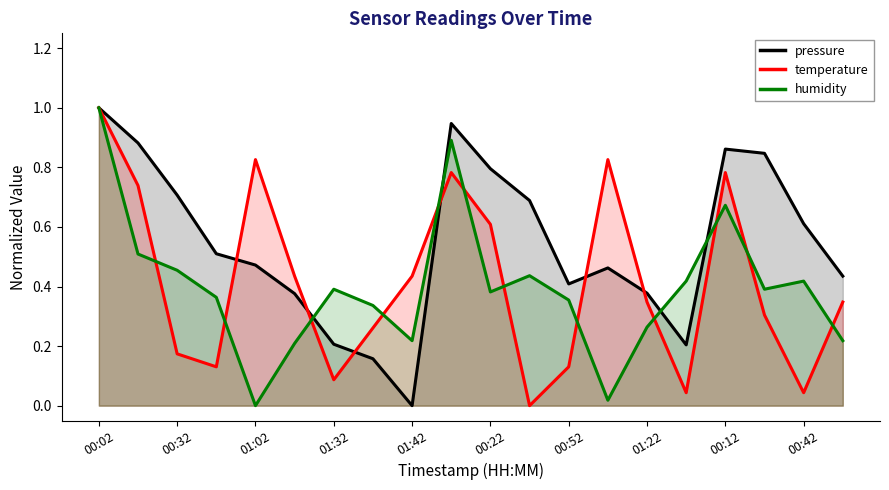

What value does the pressure series have at 00:57?

0.4